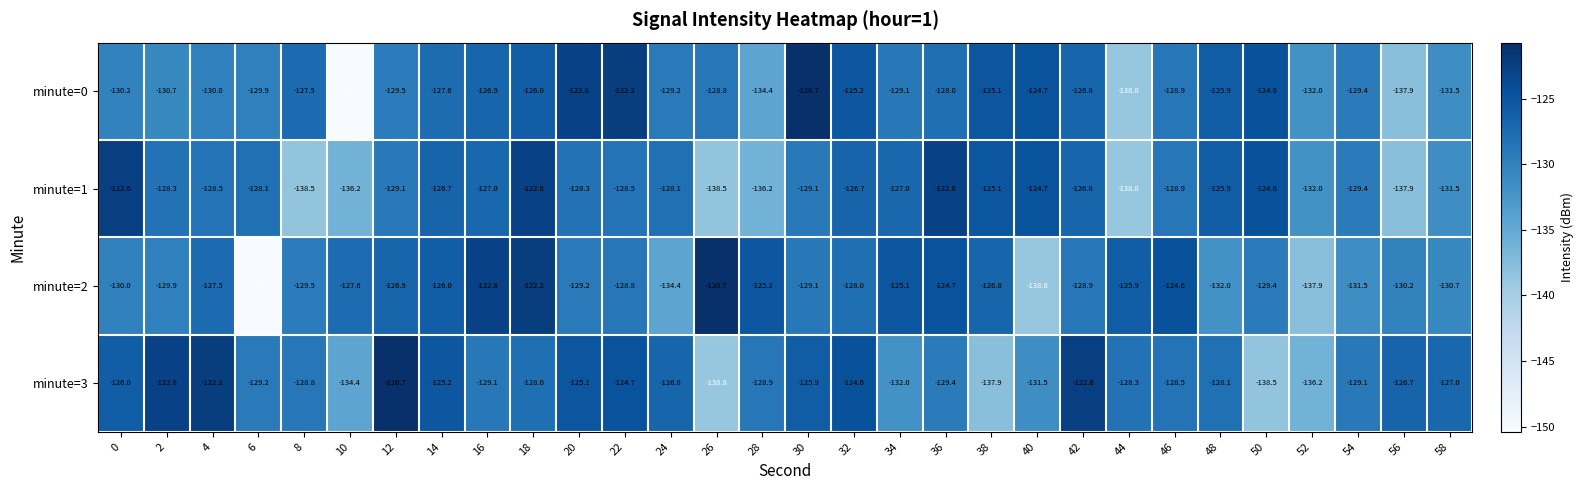

Where is minute=0 nearest to the value -135?

28